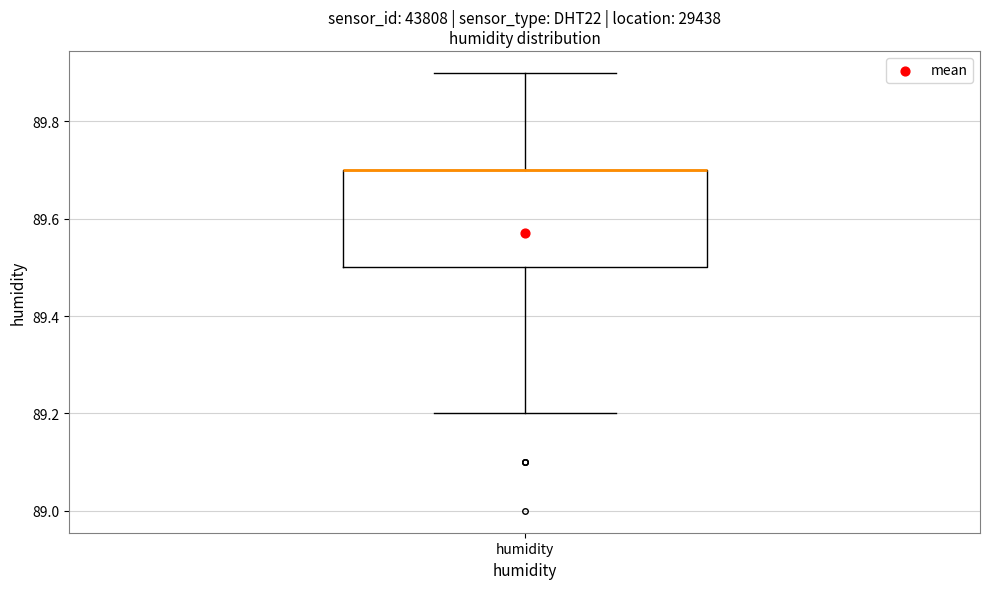

Transcribe this box plot: give where the median line is, the range the box spans, and where the two whiskers end, as read against the y-axis. The values are not printed on the chart, so give them approximately, as read against the axis.

median 89.7 (drawn on the box's upper edge), box 89.5 to 89.7, whiskers 89.2 to 89.9